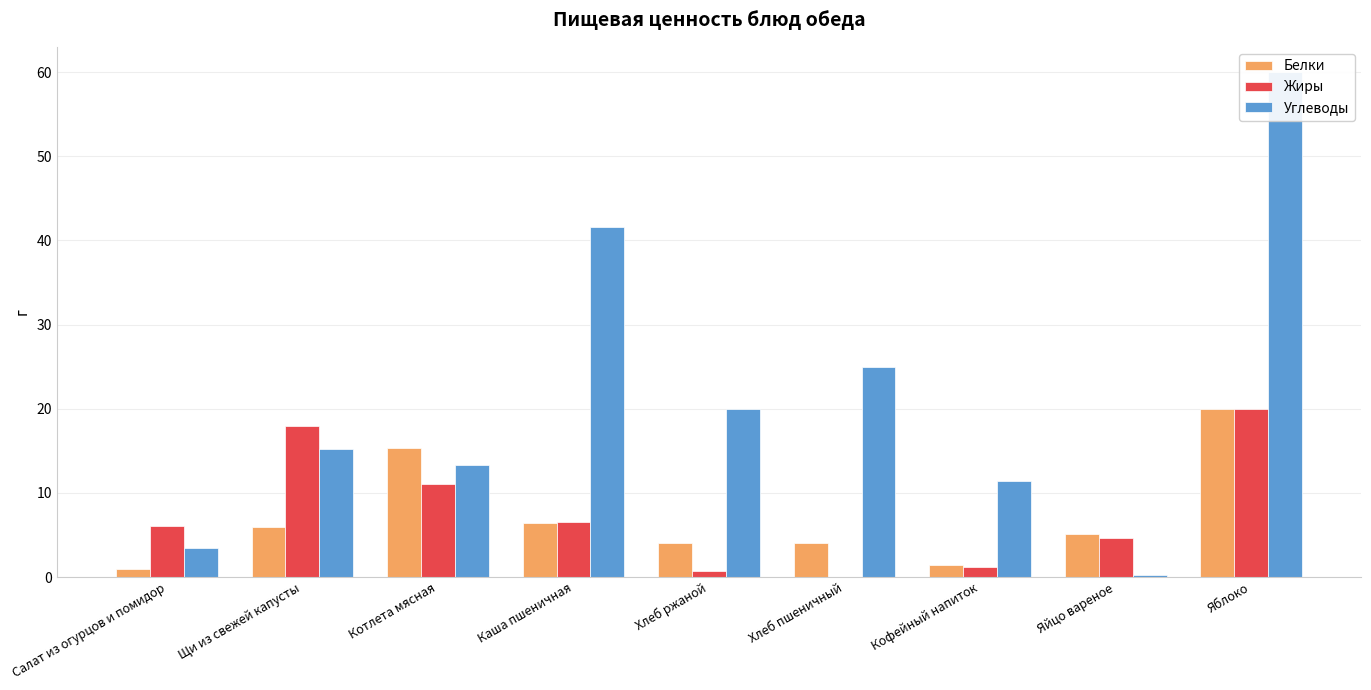

What is the label of the 2nd bar from the right?

Яйцо вареное